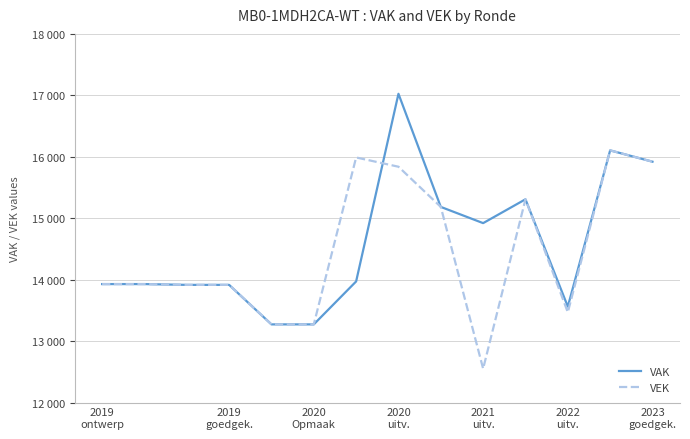

What is the greatest value displayed?

17025